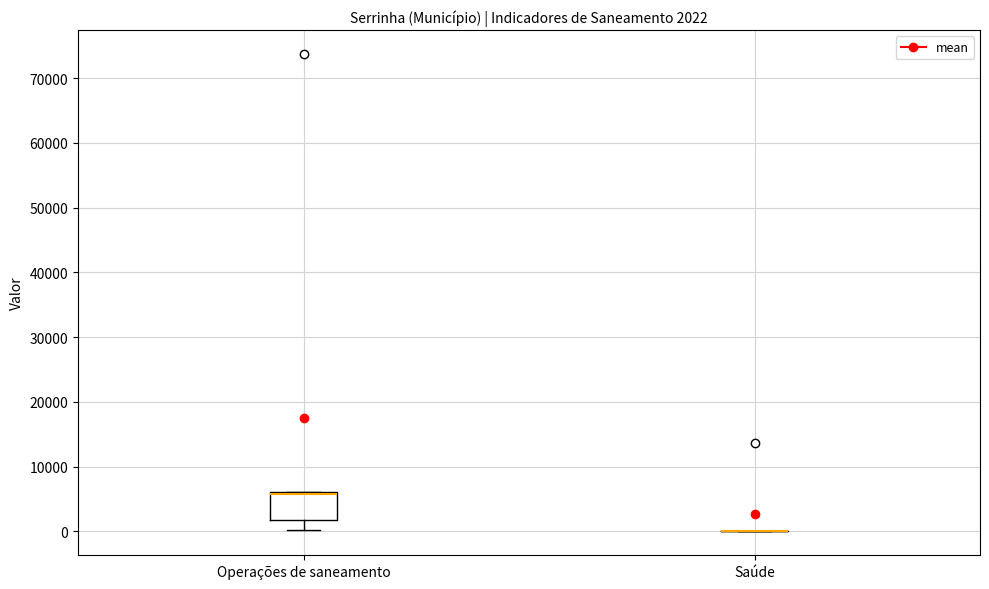

Which box is the tallest, from its lower edge to its upper edge?

Operações de saneamento